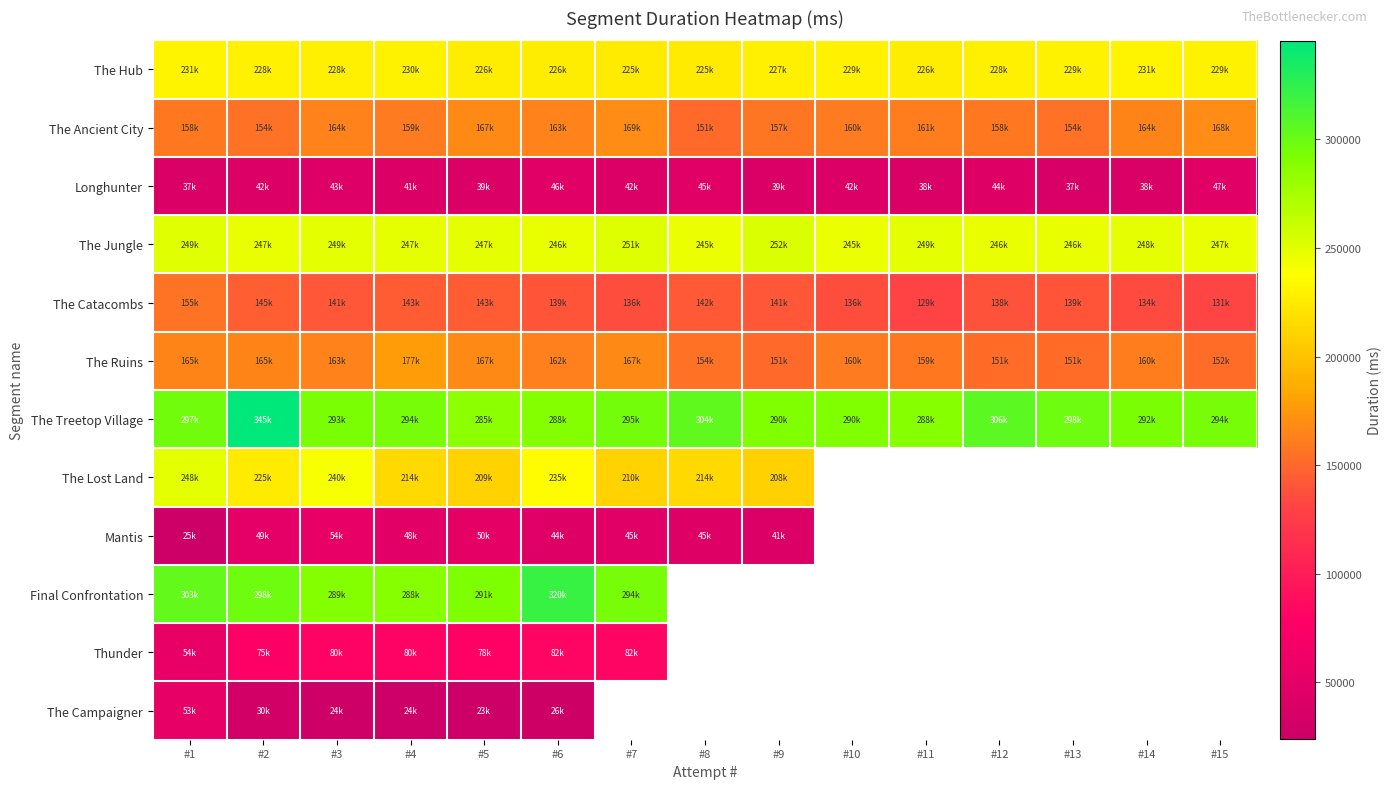

What is the minimum value shown in the chart?

23906.0